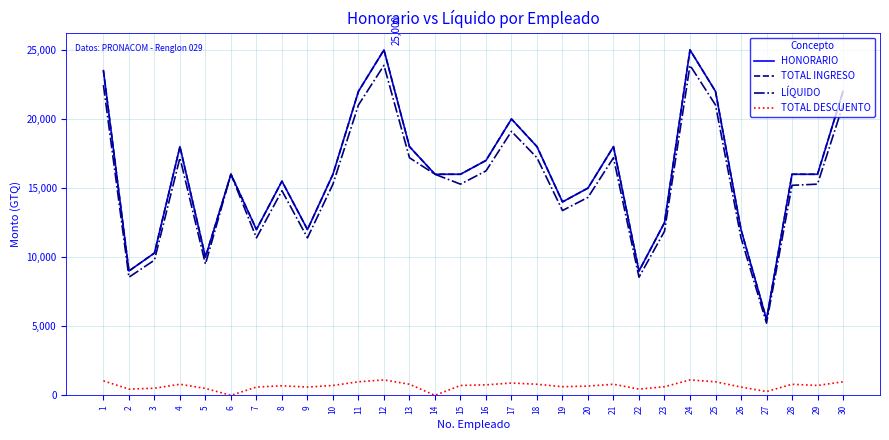

Reading right to left, list all the values displayed in this chart.

HONORARIO: 22000.0	16000.0	16000.0	5500.0	12000.0	22000.0	25000.0	12500.0	9000.0	18000.0	15000.0	14000.0	18000.0	20000.0	17000.0	16000.0	16000.0	18000.0	25000.0	22000.0	16000.0	12000.0	15500.0	12000.0	16000.0	10000.0	18000.0	10300.0	9000.0	23500.0
TOTAL INGRESO: 22000.0	16000.0	16000.0	5500.0	12000.0	22000.0	25000.0	12500.0	9000.0	18000.0	15000.0	14000.0	18000.0	20000.0	17000.0	16000.0	16000.0	18000.0	25000.0	22000.0	16000.0	12000.0	15500.0	12000.0	16000.0	10000.0	18000.0	10300.0	9000.0	23500.0
LÍQUIDO: 21017.9	15285.7	15200.0	5225.0	11400.0	21017.9	23883.9	11875.0	8550.0	17196.4	14330.4	13375.0	17196.4	19107.1	16241.1	15285.7	16000.0	17196.4	23883.9	21017.9	15285.7	11400.0	14808.0	11400.0	16000.0	9500.0	17196.4	9785.0	8550.0	22450.9
TOTAL DESCUENTO: 982.1	714.3	800.0	275.0	600.0	982.1	1116.1	625.0	450.0	803.6	669.6	625.0	803.6	892.9	758.9	714.3	0.0	803.6	1116.1	982.1	714.3	600.0	692.0	600.0	0.0	500.0	803.6	515.0	450.0	1049.1